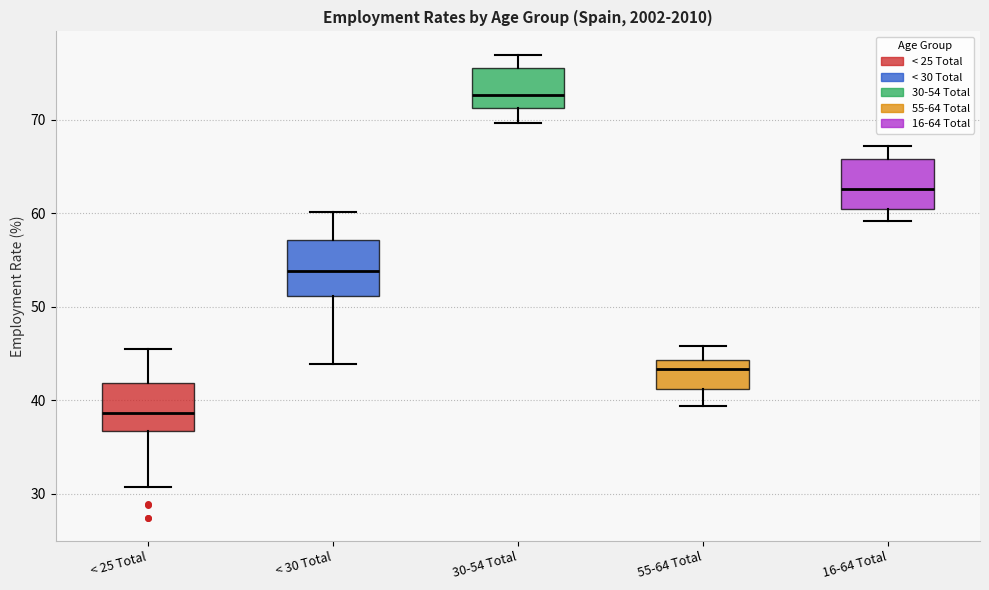

Reading left to right, transcribe this box plot: for each box, give where its median line is, the range the box spans, and where its two whiskers end, as read against the y-axis. The values are not printed on the chart, so give them approximately, as read against the axis.

< 25 Total: median 39, box 37 to 42, whiskers 31 to 45
< 30 Total: median 54, box 51 to 57, whiskers 44 to 60
30-54 Total: median 73, box 71 to 76, whiskers 70 to 77
55-64 Total: median 43, box 41 to 44, whiskers 39 to 46
16-64 Total: median 63, box 61 to 66, whiskers 59 to 67